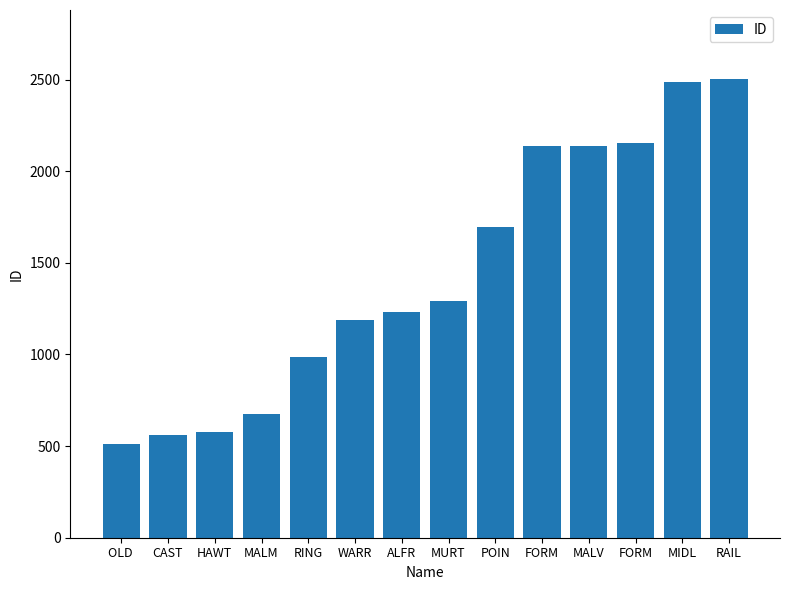

How many data points does each series have?

14